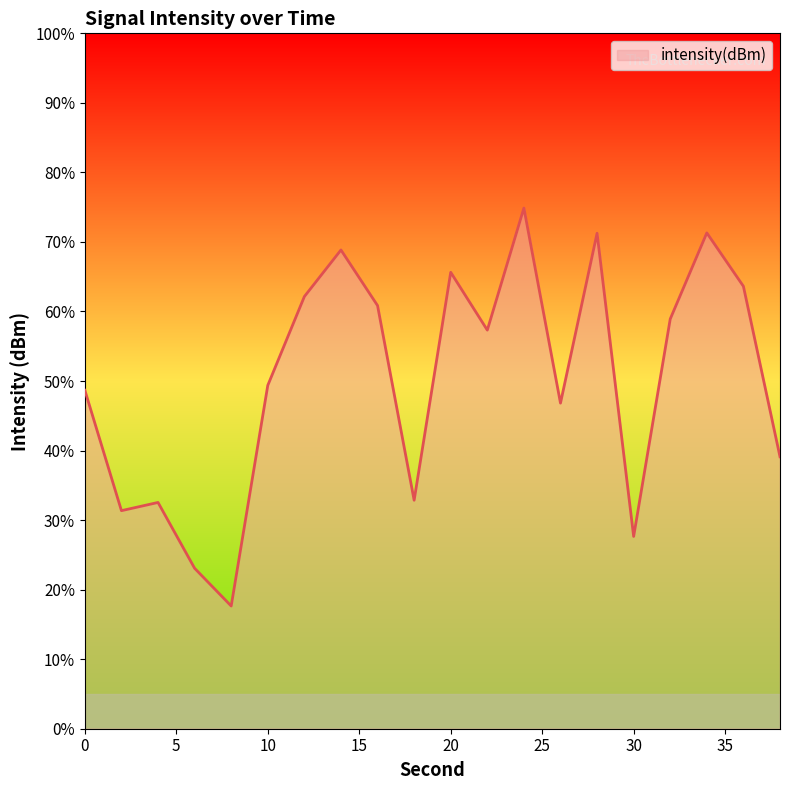

Does the chart display data point markers on the line(s)?

No